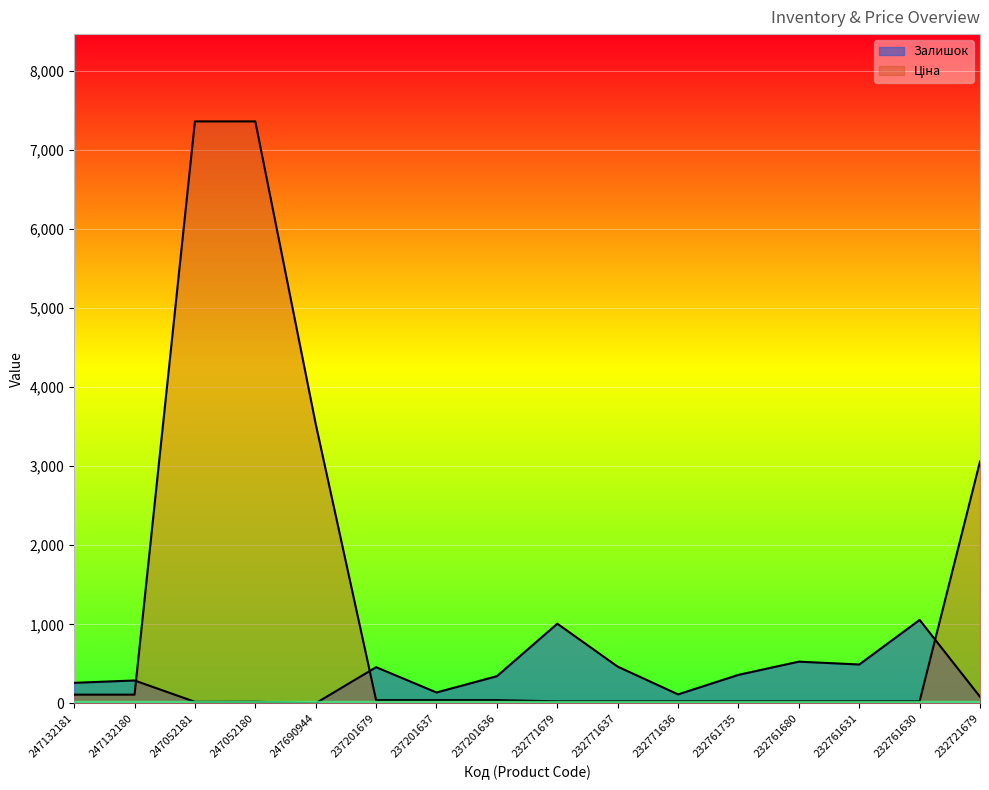

True or false: Ціна has more than 1 interior local peaks.

False